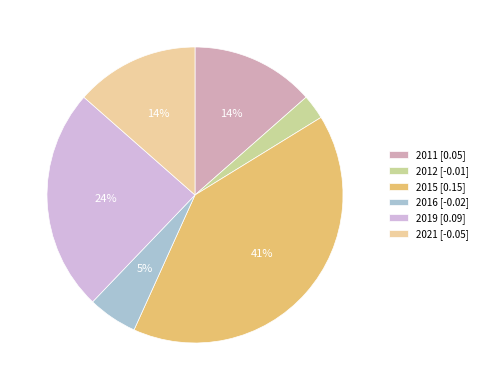

To the nearest percent, what is the average slice percentage?

17%